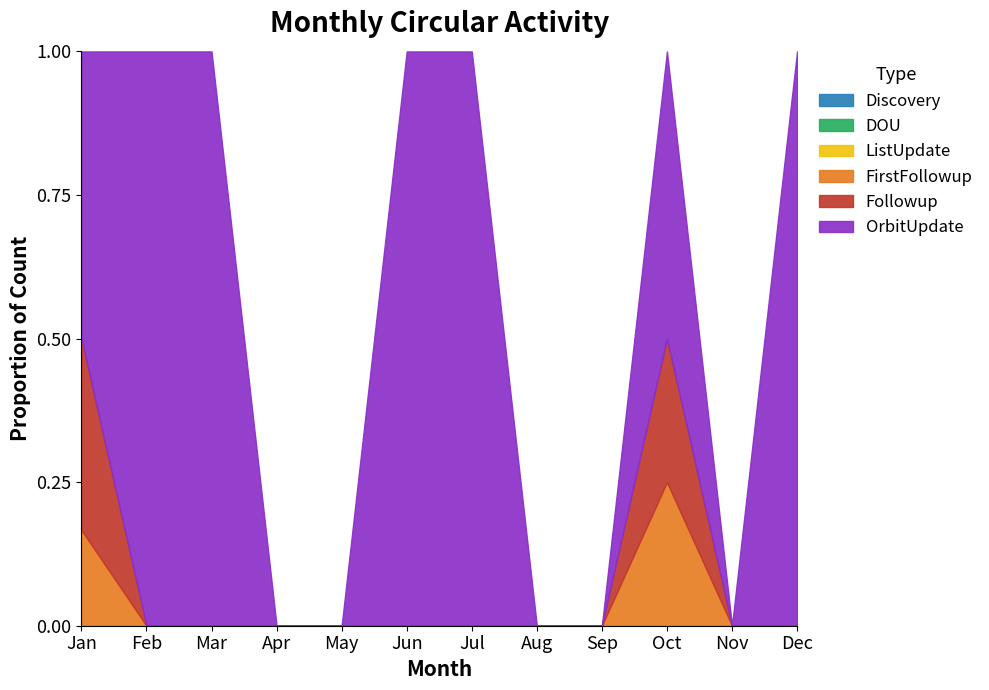

Reading left to right, extract all data points from this chart.

OrbitUpdate: 3	3	1	0	0	1	1	0	0	2	0	1
Followup: 2	0	0	0	0	0	0	0	0	1	0	0
FirstFollowup: 1	0	0	0	0	0	0	0	0	1	0	0
Discovery: 0	0	0	0	0	0	0	0	0	0	0	0
DOU: 0	0	0	0	0	0	0	0	0	0	0	0
ListUpdate: 0	0	0	0	0	0	0	0	0	0	0	0